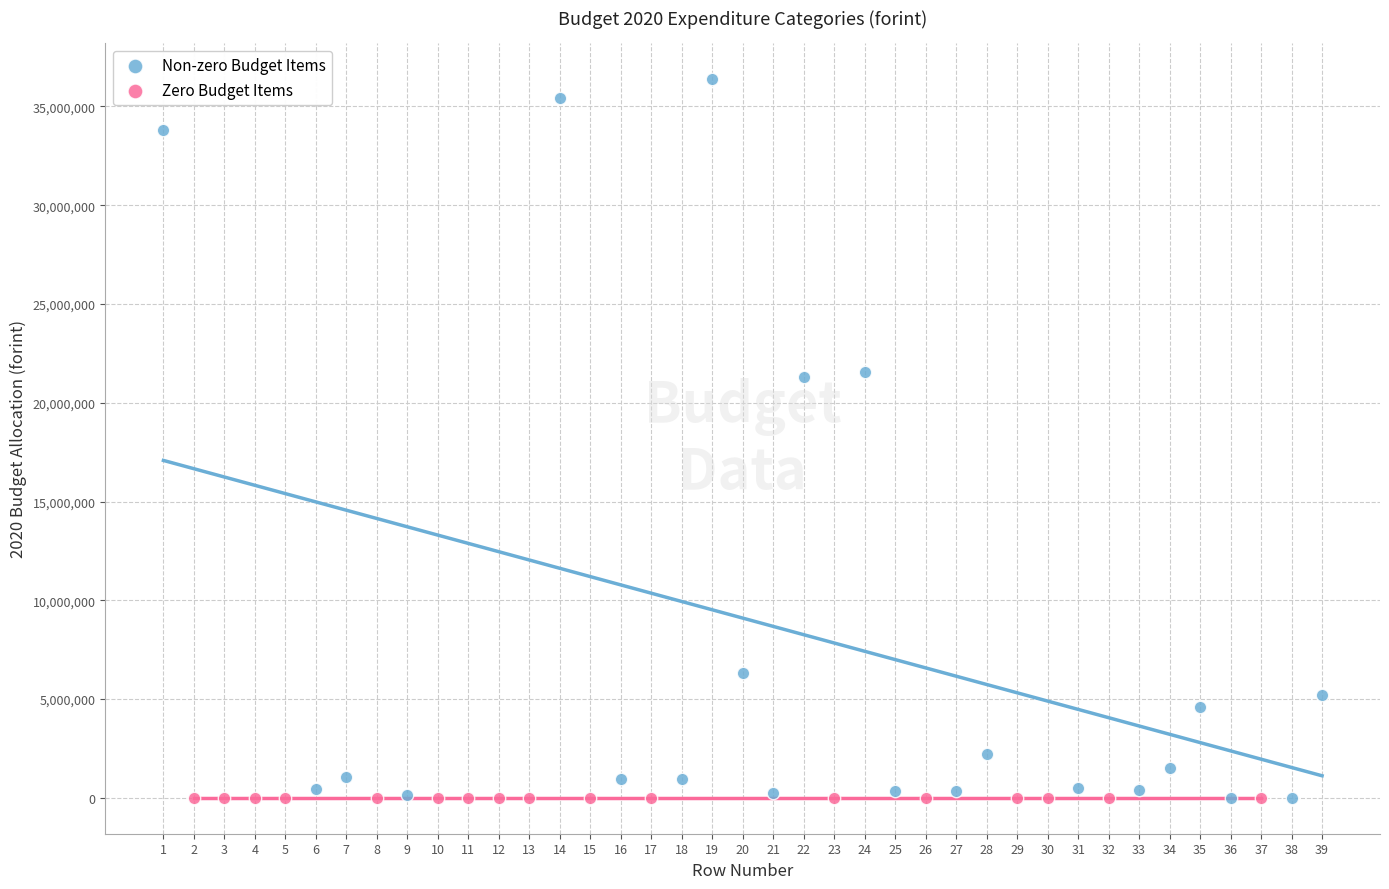

Which series reaches the maximum Y coordinate?

Non-zero Budget Items